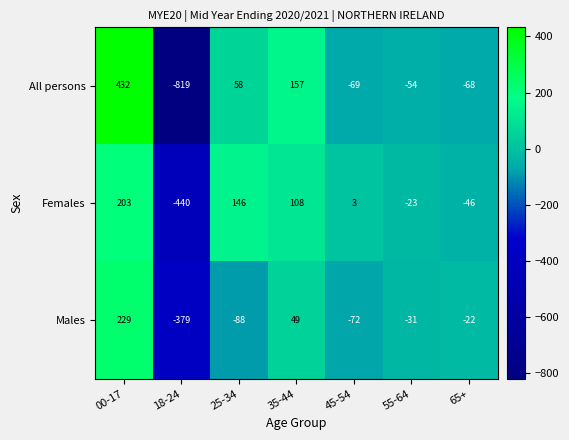

Which label corresponds to the smallest value in the chart?

18-24